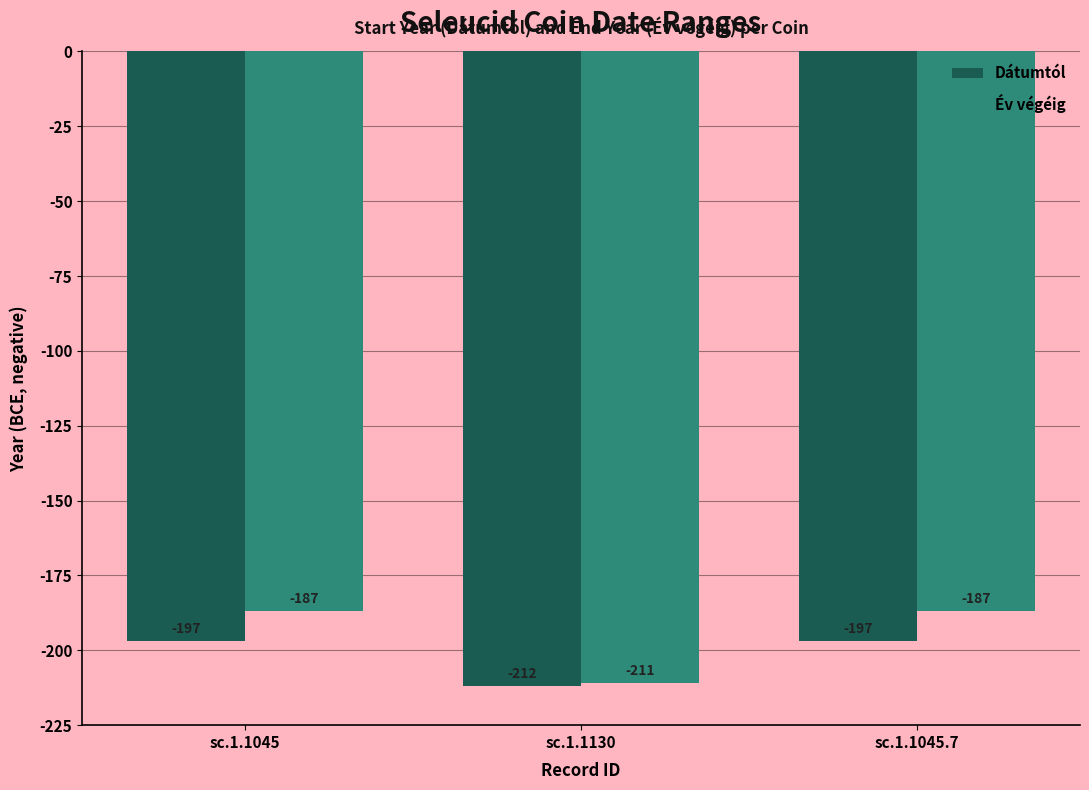

Which series has the widest spread of values?

Év végéig